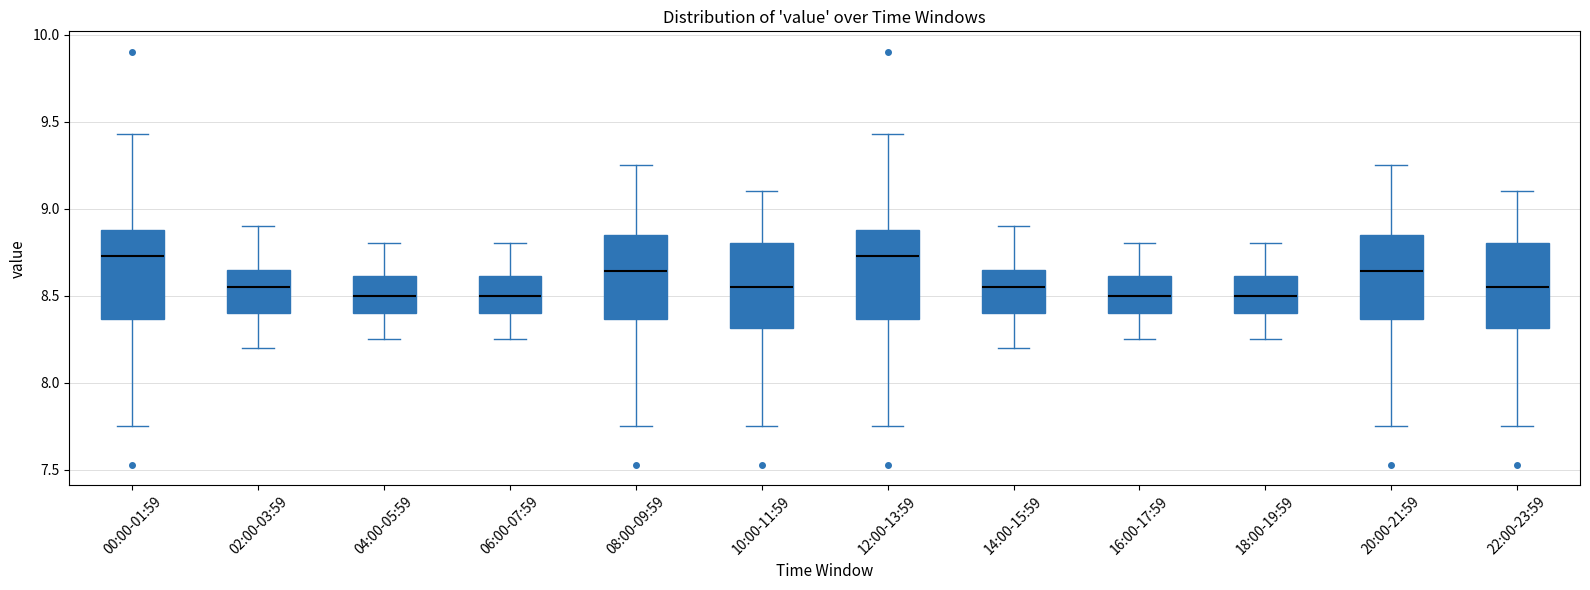

Reading left to right, read every box against the y-axis: the position of its median line, the range the box covers, and the ends of its whiskers. The values are not printed on the chart, so give them approximately, as read against the axis.

00:00-01:59: median 8.75, box 8.35 to 8.90, whiskers 7.75 to 9.45
02:00-03:59: median 8.55, box 8.40 to 8.65, whiskers 8.20 to 8.90
04:00-05:59: median 8.50, box 8.40 to 8.60, whiskers 8.25 to 8.80
06:00-07:59: median 8.50, box 8.40 to 8.60, whiskers 8.25 to 8.80
08:00-09:59: median 8.65, box 8.35 to 8.85, whiskers 7.75 to 9.25
10:00-11:59: median 8.55, box 8.30 to 8.80, whiskers 7.75 to 9.10
12:00-13:59: median 8.75, box 8.35 to 8.90, whiskers 7.75 to 9.45
14:00-15:59: median 8.55, box 8.40 to 8.65, whiskers 8.20 to 8.90
16:00-17:59: median 8.50, box 8.40 to 8.60, whiskers 8.25 to 8.80
18:00-19:59: median 8.50, box 8.40 to 8.60, whiskers 8.25 to 8.80
20:00-21:59: median 8.65, box 8.35 to 8.85, whiskers 7.75 to 9.25
22:00-23:59: median 8.55, box 8.30 to 8.80, whiskers 7.75 to 9.10